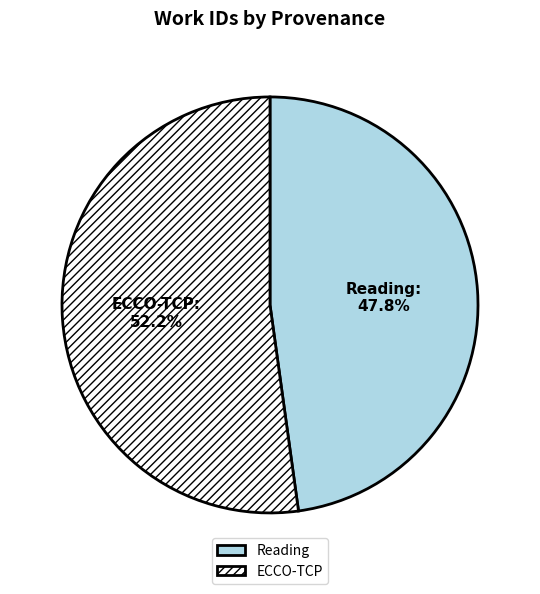

What is the ratio of the value at ECCO-TCP to the value at Reading?

1.1